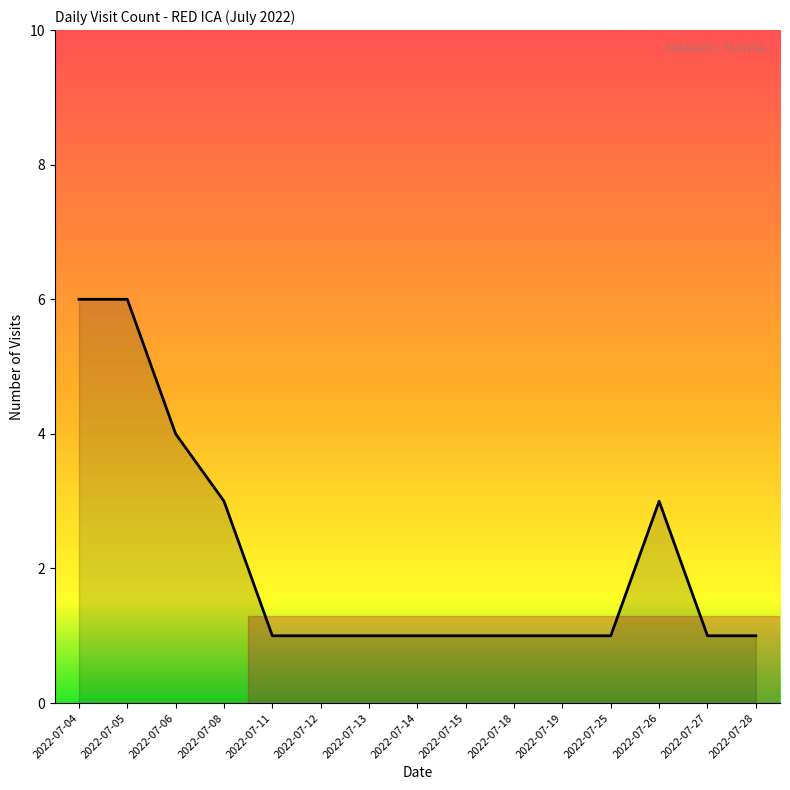

What is the maximum value shown in the chart?

6